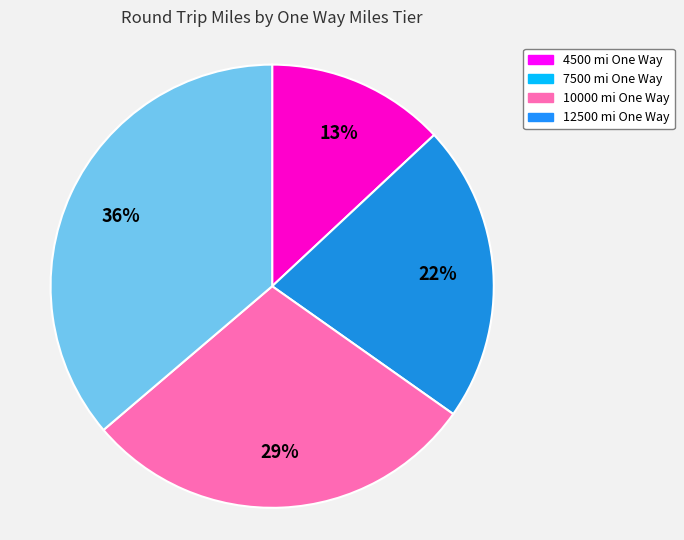

What percentage is the 7500 slice, to the nearest percent?

22%